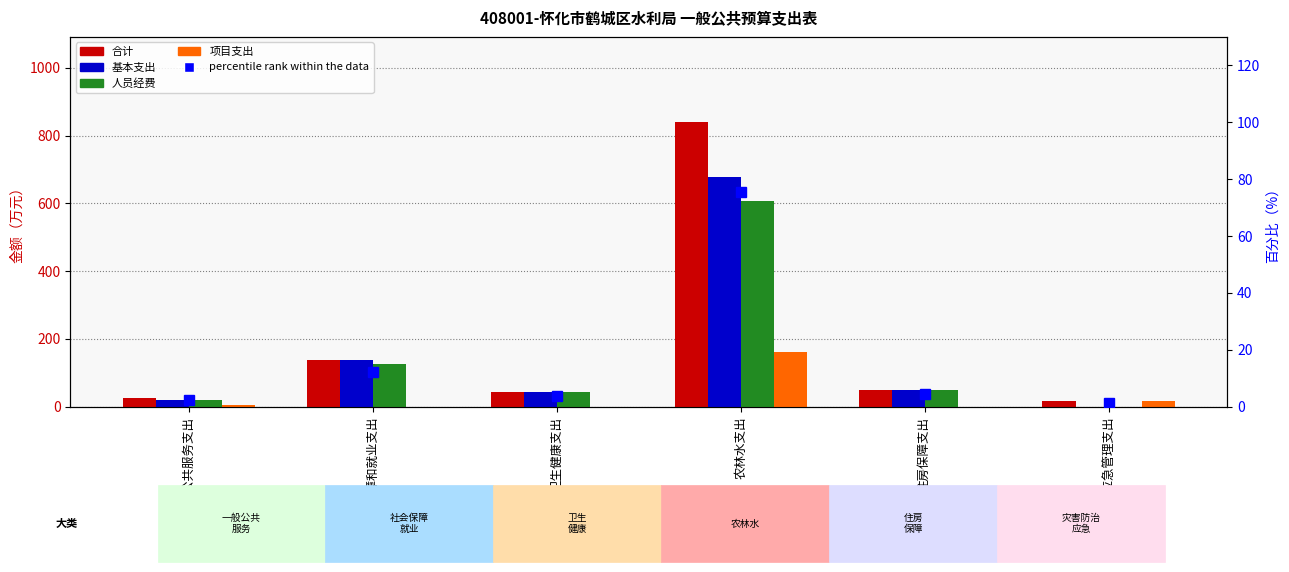

The value of 基本支出 at 灾害防治及应急管理支出 is 0.0. True or false?

True